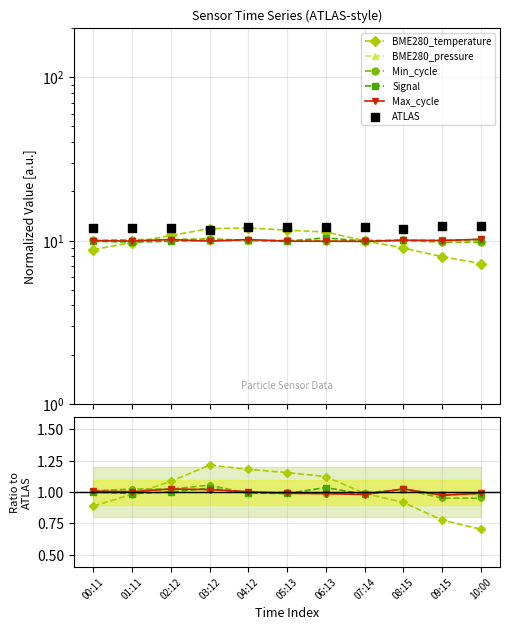

Is the value of Min_cycle at 06:13 greater than the value of ATLAS at 03:12?

No